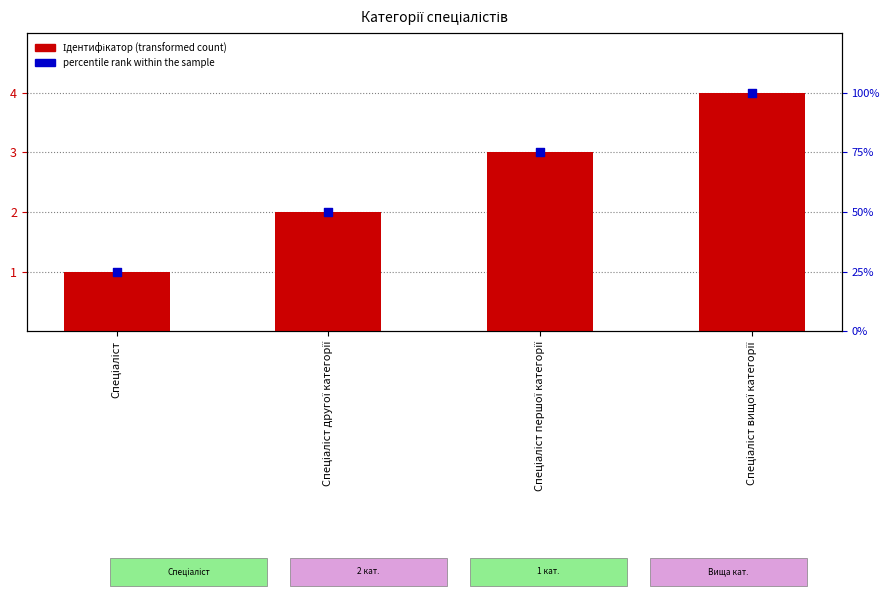

Which series reaches the minimum Y coordinate?

Ідентифікатор